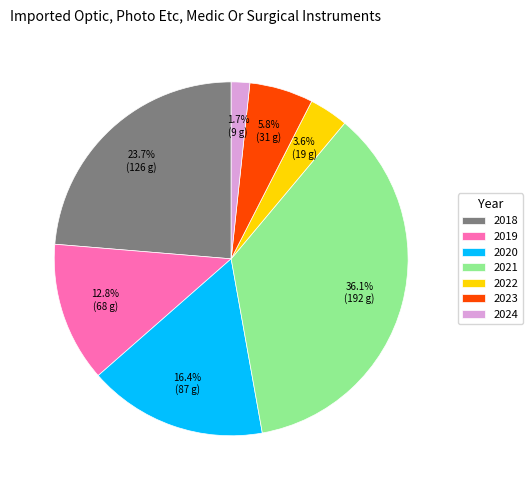

How much of the chart is everything except 2019?

87.2%